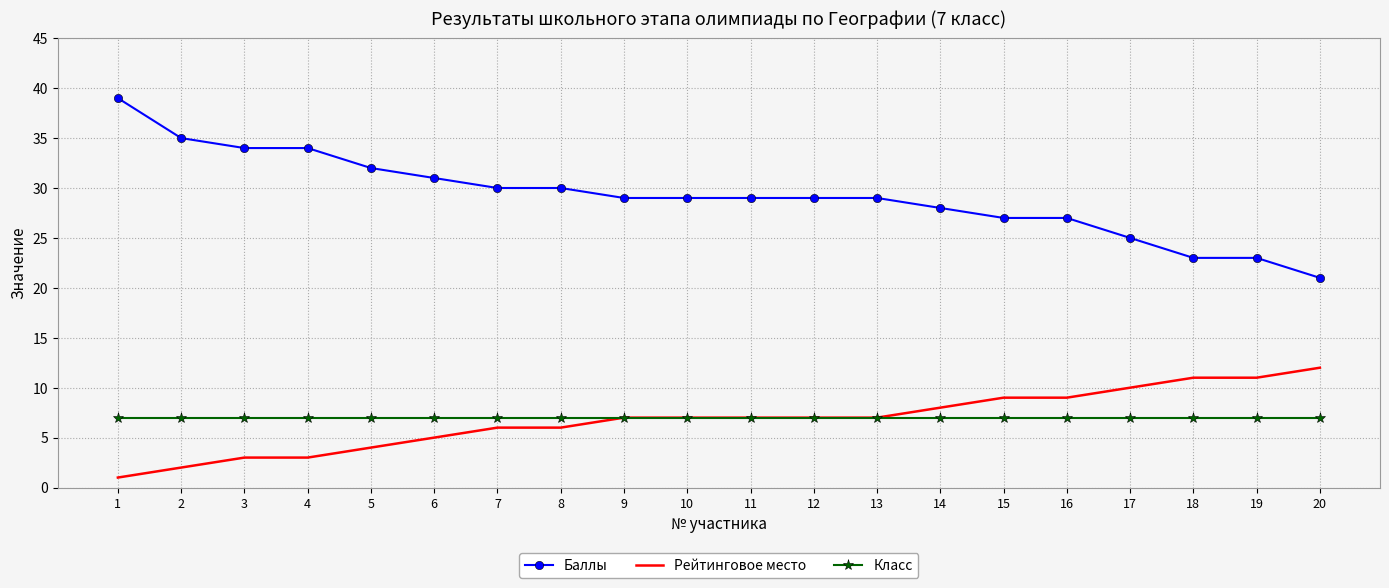

True or false: Баллы and Класс cross at least once.

False